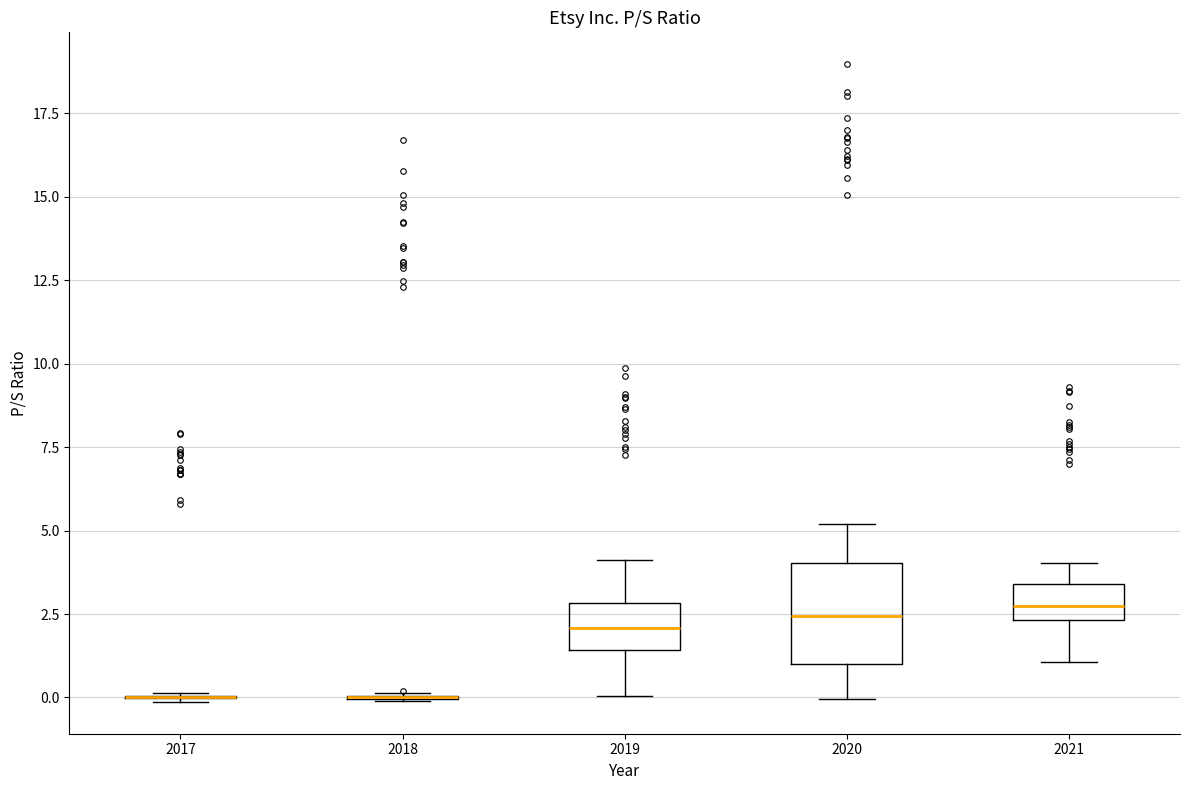

Where is the lower edge of the box at x = 2021 on the y-axis? The values are not printed on the chart, so give them approximately, as read against the axis.

2.5